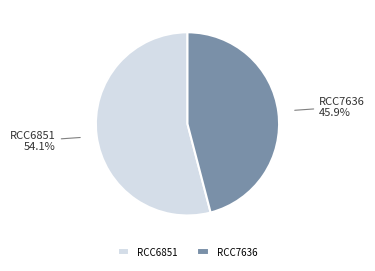

To the nearest percent, what is the combined percentage of RCC7636 and RCC6851?

100%